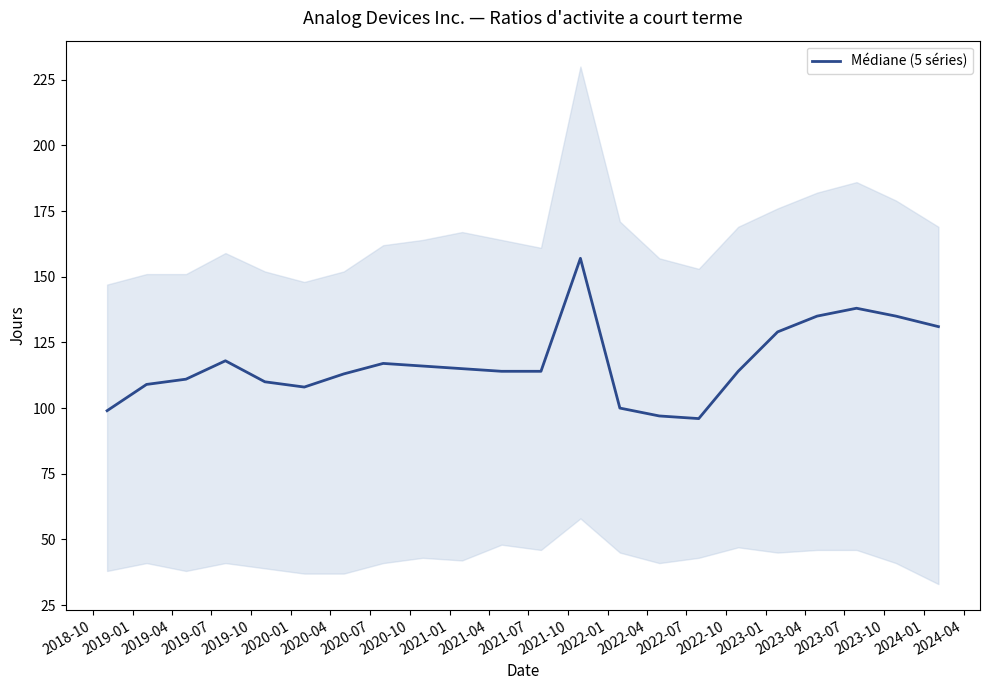

What is the minimum value for Médiane (5 séries)?

96